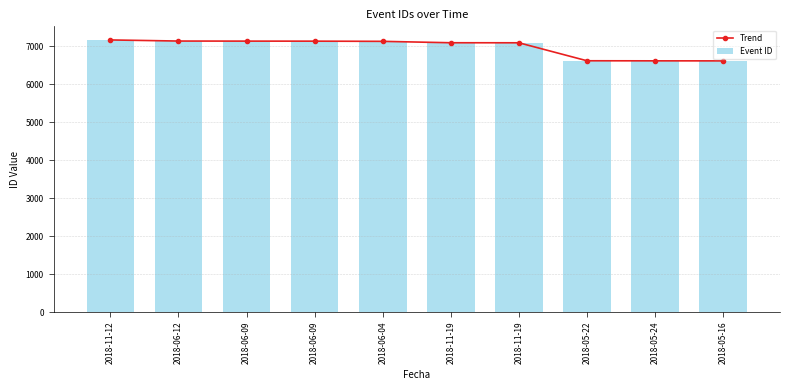

At which label does Event ID first exceed 7125?

2018-11-12